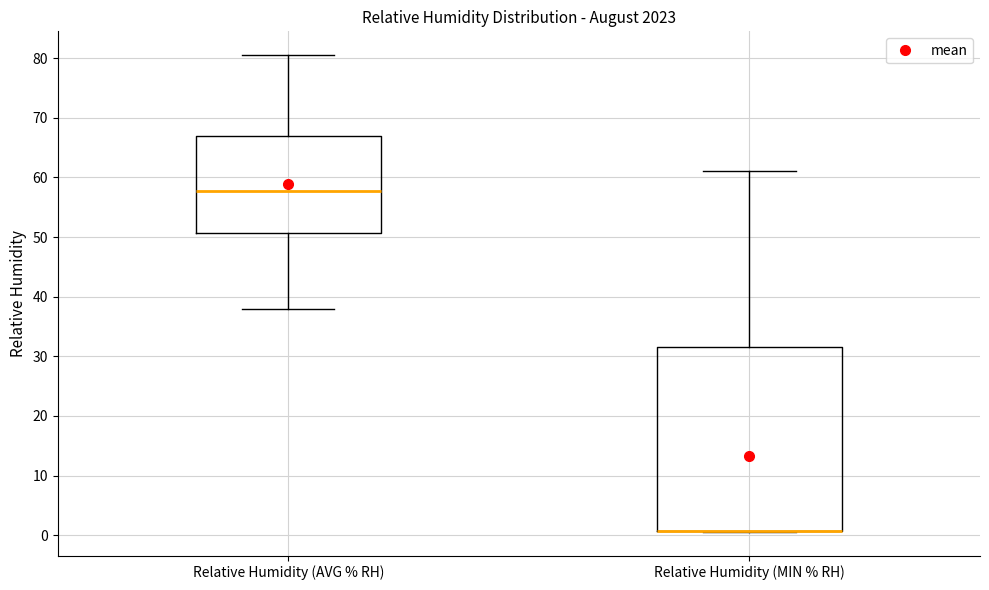

Where is the lower edge of the box for Relative Humidity (AVG % RH) on the y-axis? The values are not printed on the chart, so give them approximately, as read against the axis.

51